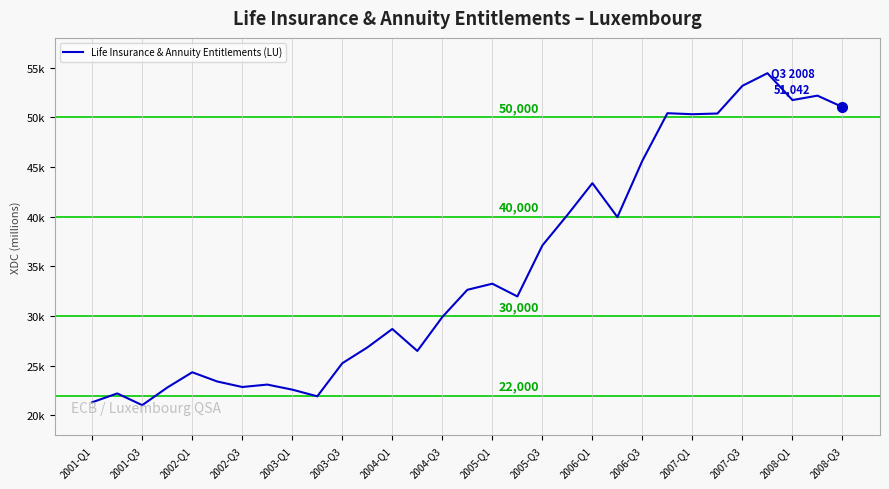

Is this an area chart (filled region under the line)?

No